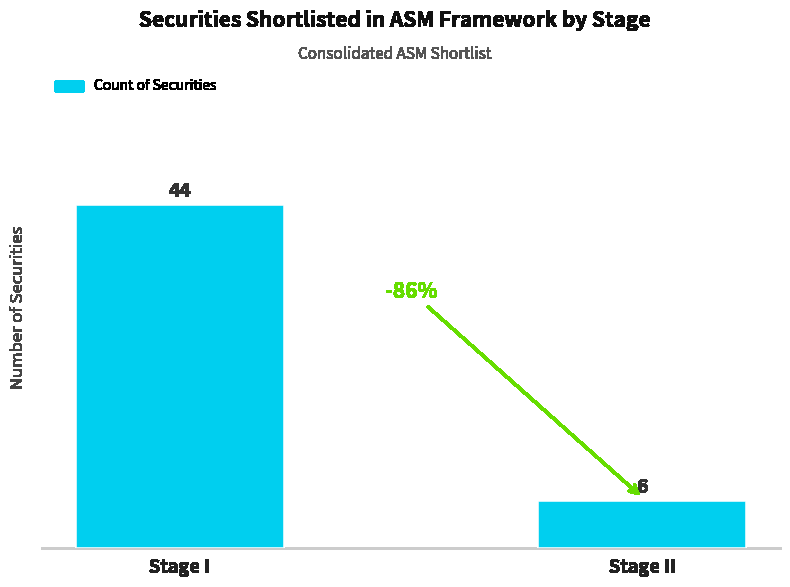

How many data points does each series have?

2